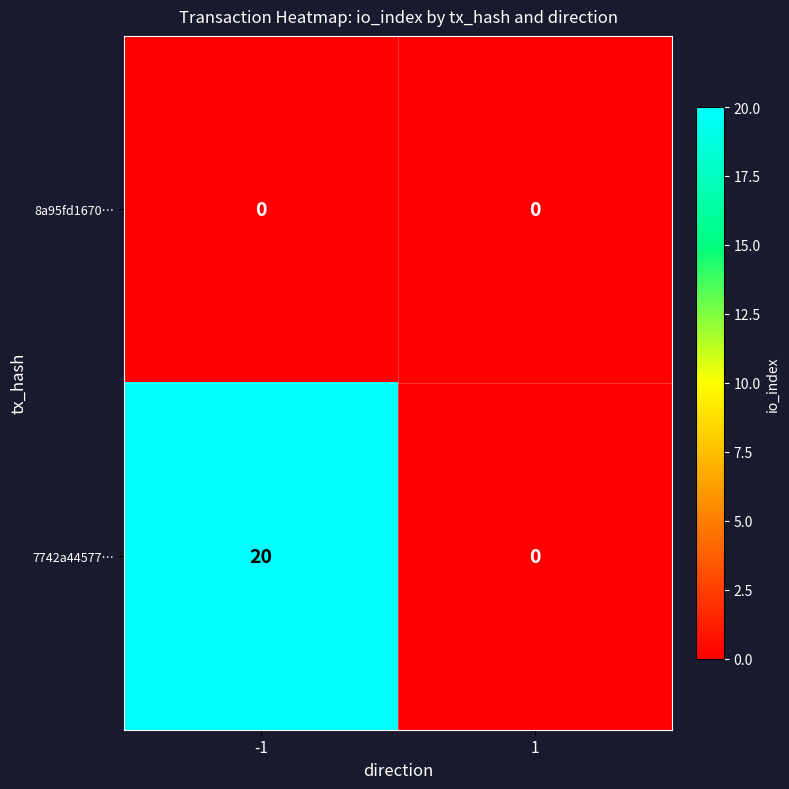

What is the greatest value displayed?

20